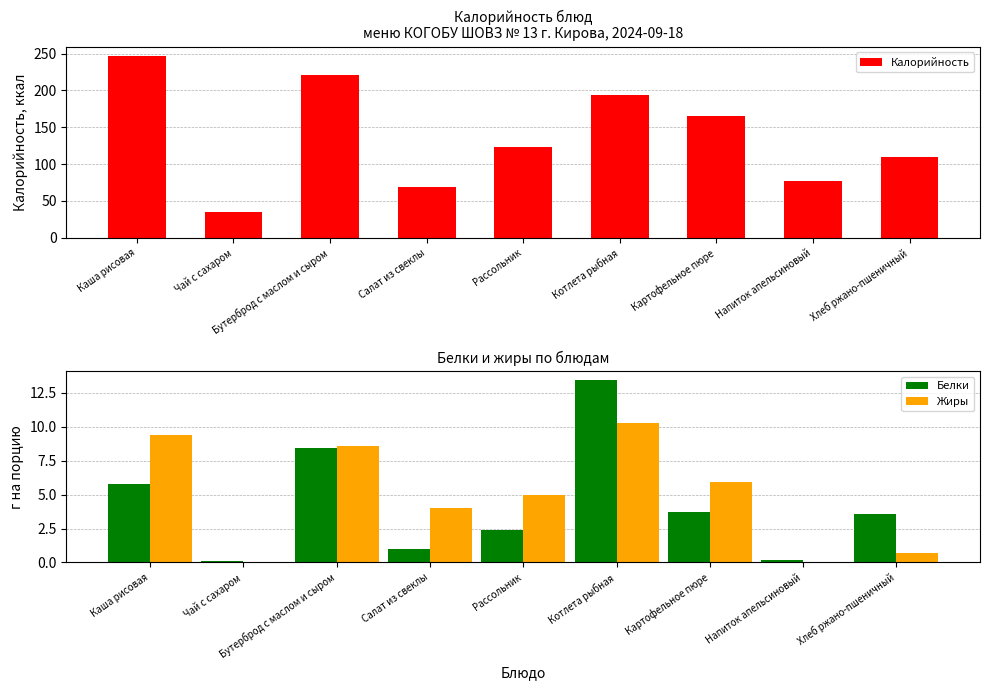

How many distinct data groups are displayed?

3